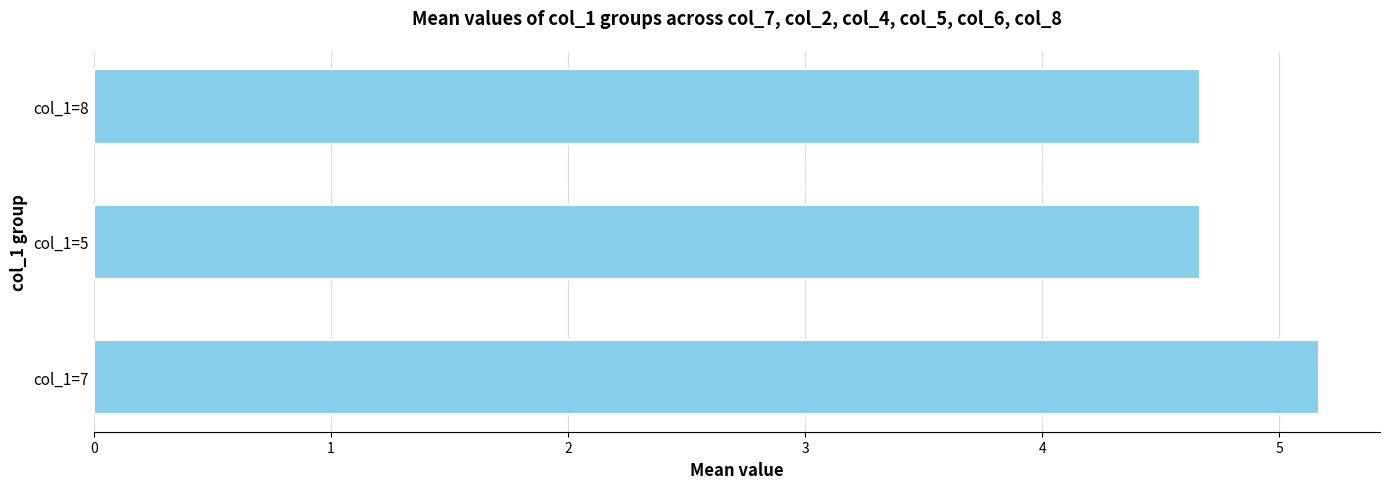

What is the ratio of the value at col_1=5 to the value at col_1=7?

0.9